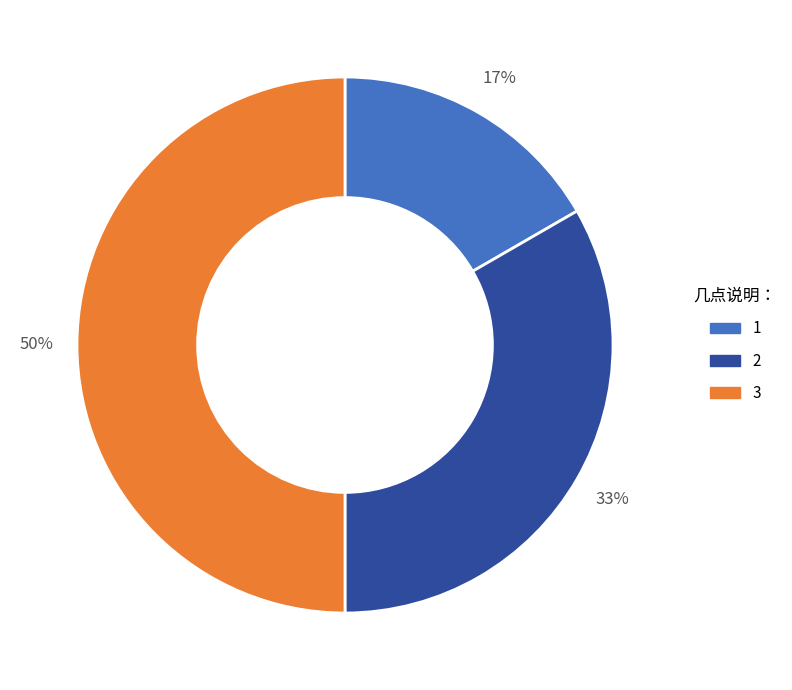

To the nearest percent, what is the combined percentage of 2 and 3?

83%